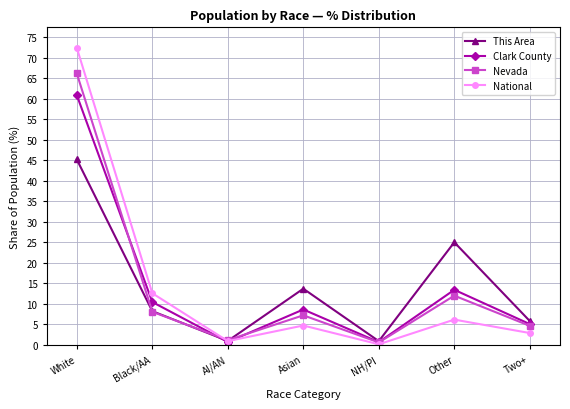

What is the difference between the National values at NH/PI and Asian?

4.6